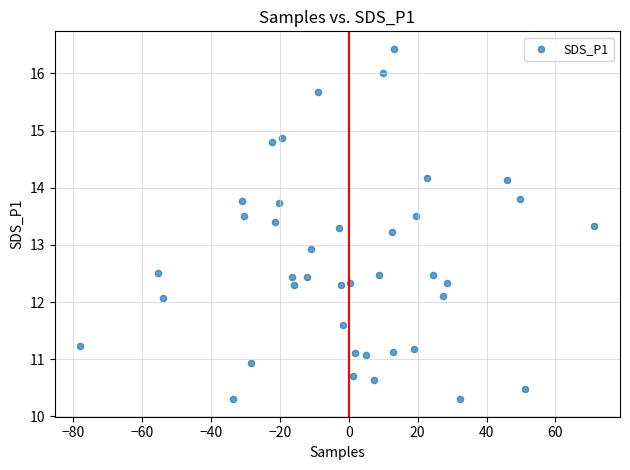

What is the range of X values (max minus min)?

149.2